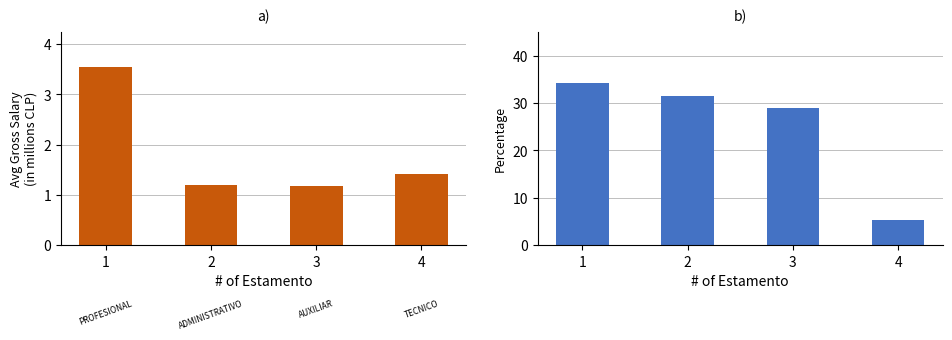

List the series in order of their overall mean, highest first.

% of Staff, Avg Gross Salary (M$)